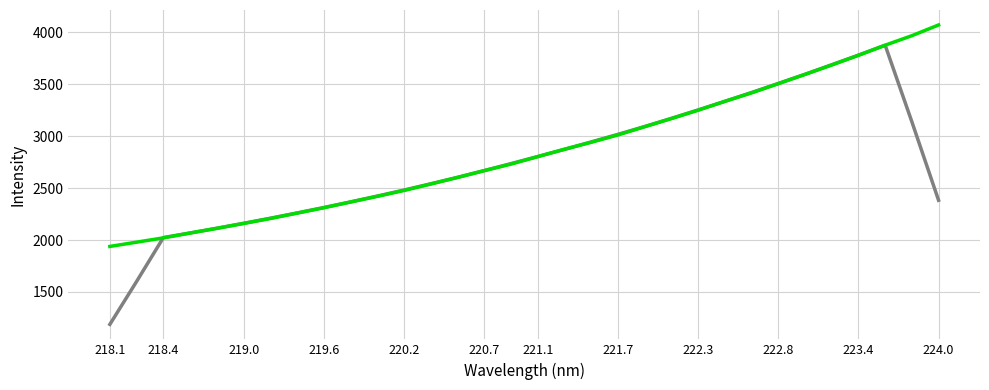

What is the minimum value shown in the chart?

1187.8